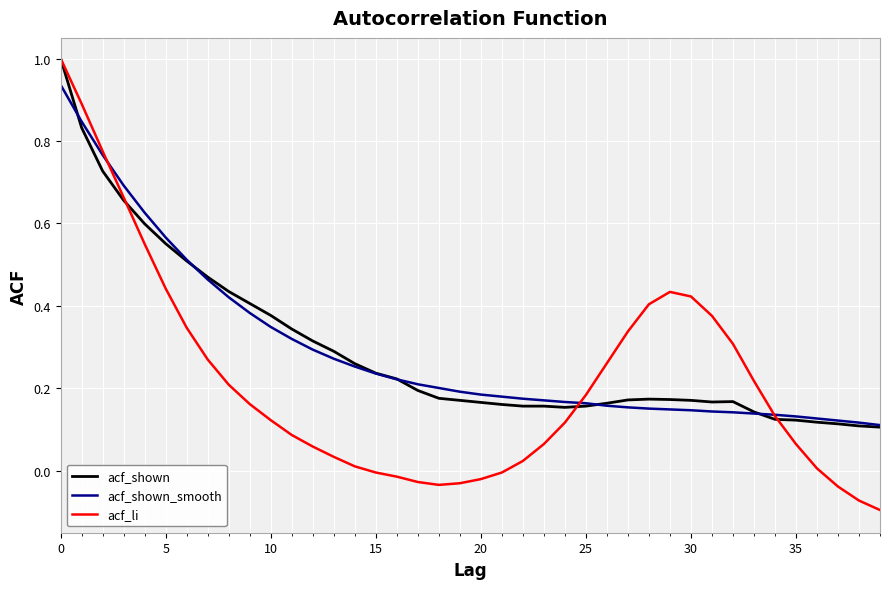

Which series has the largest range (max minus min)?

acf_li